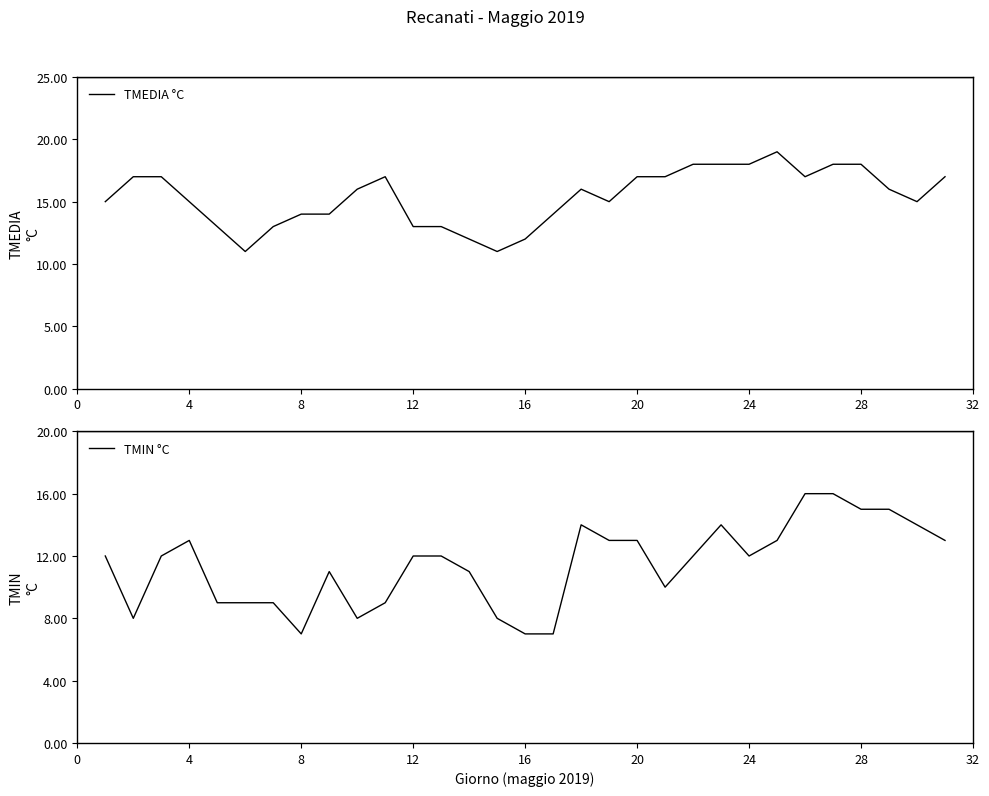

What is the highest value of the TMEDIA °C series?

19